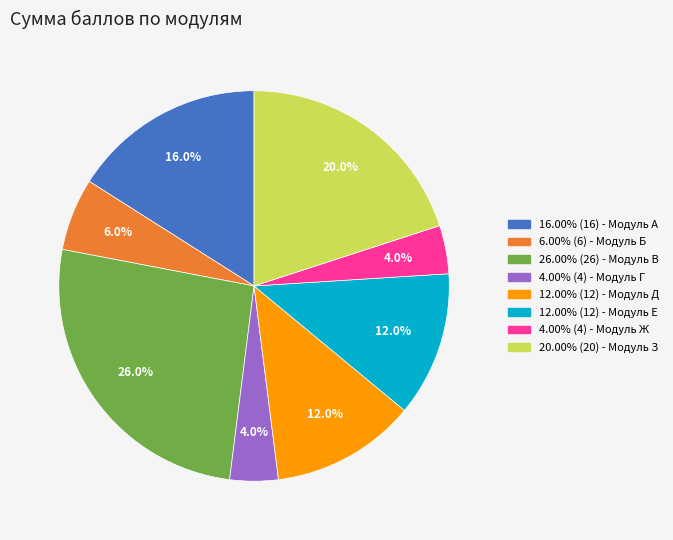

Does any single category account for the majority?

No